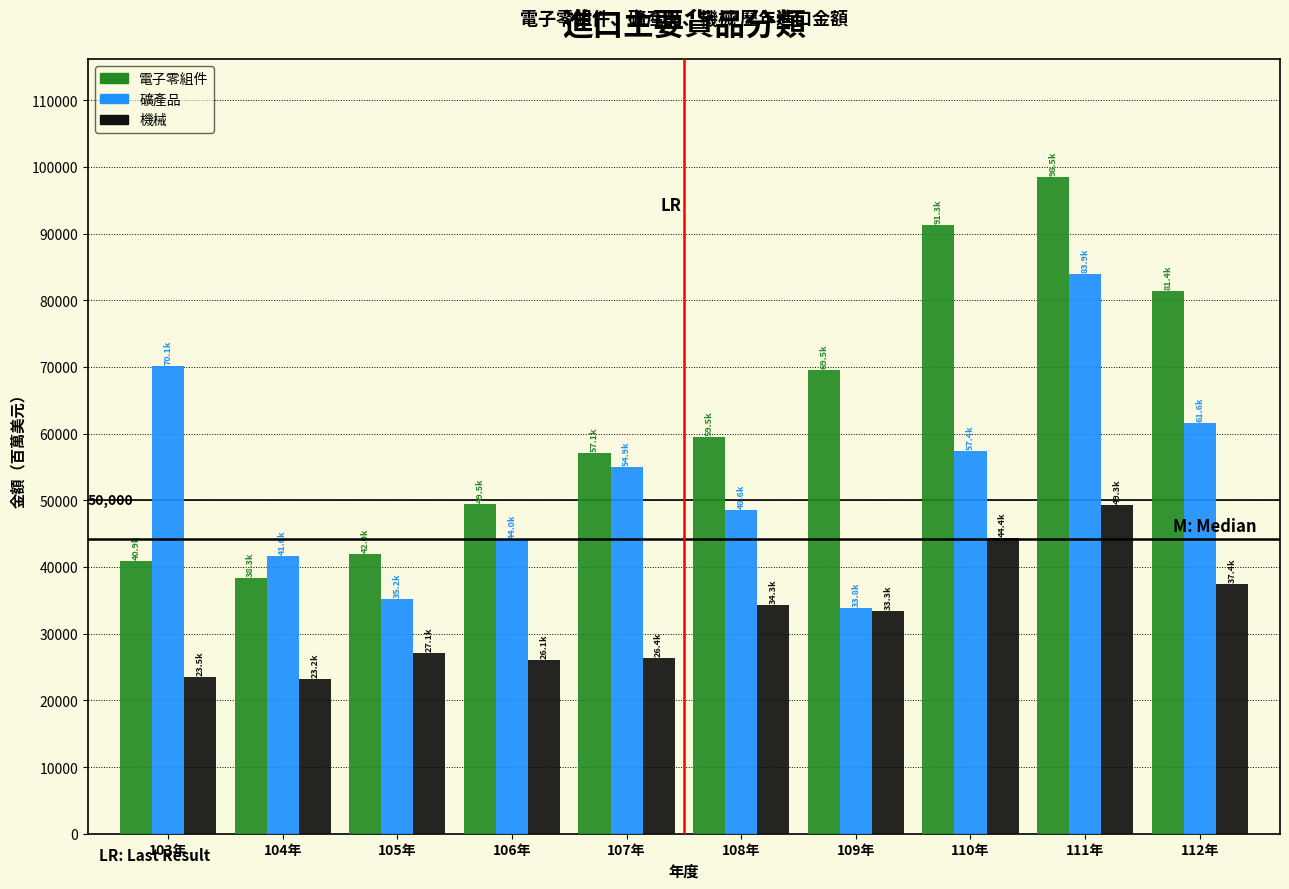

List the series in order of their peak value, lowest first.

機械, 礦產品, 電子零組件